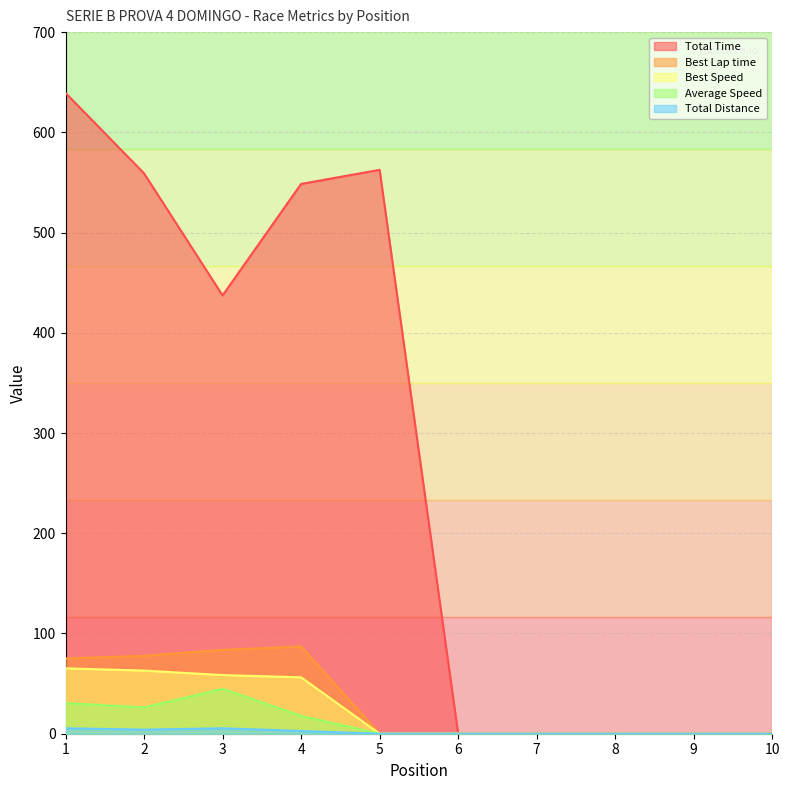

Which series changed the most between 3 and 6?

Total Time